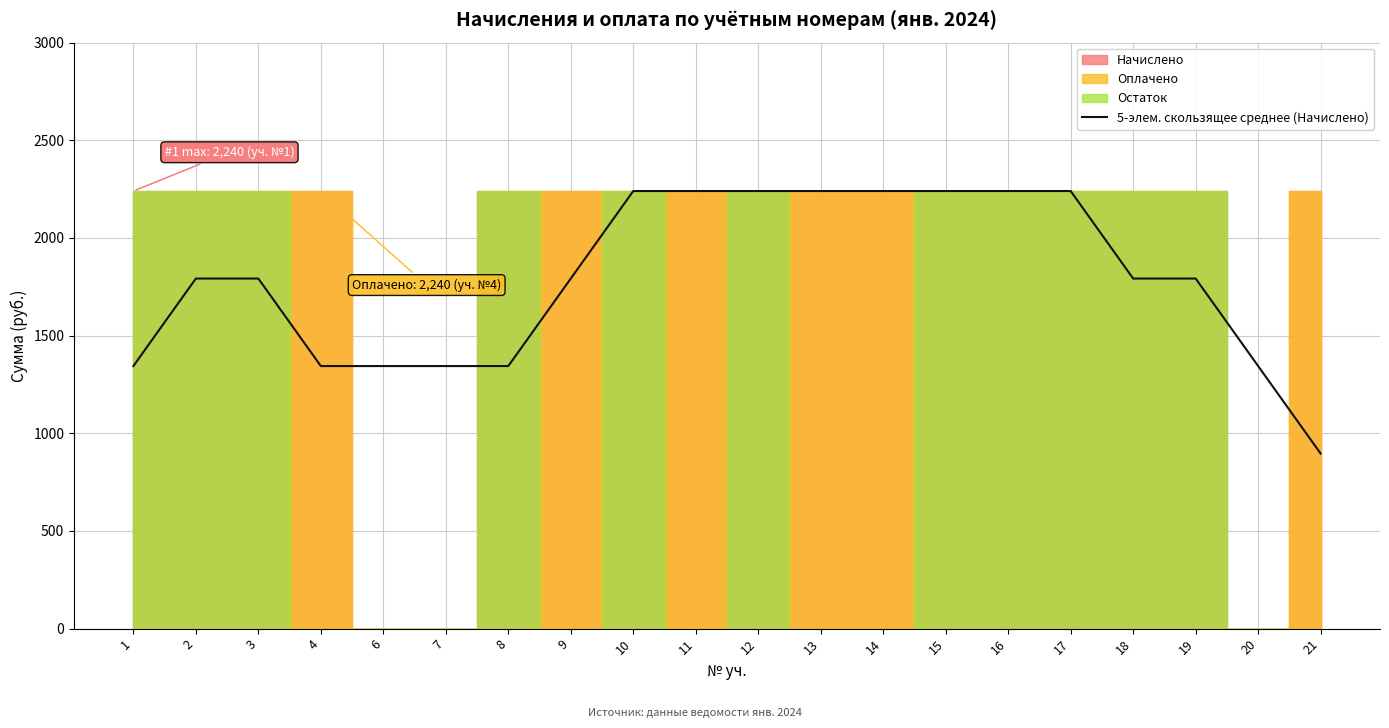

Between 18 and 16, which is larger?

16